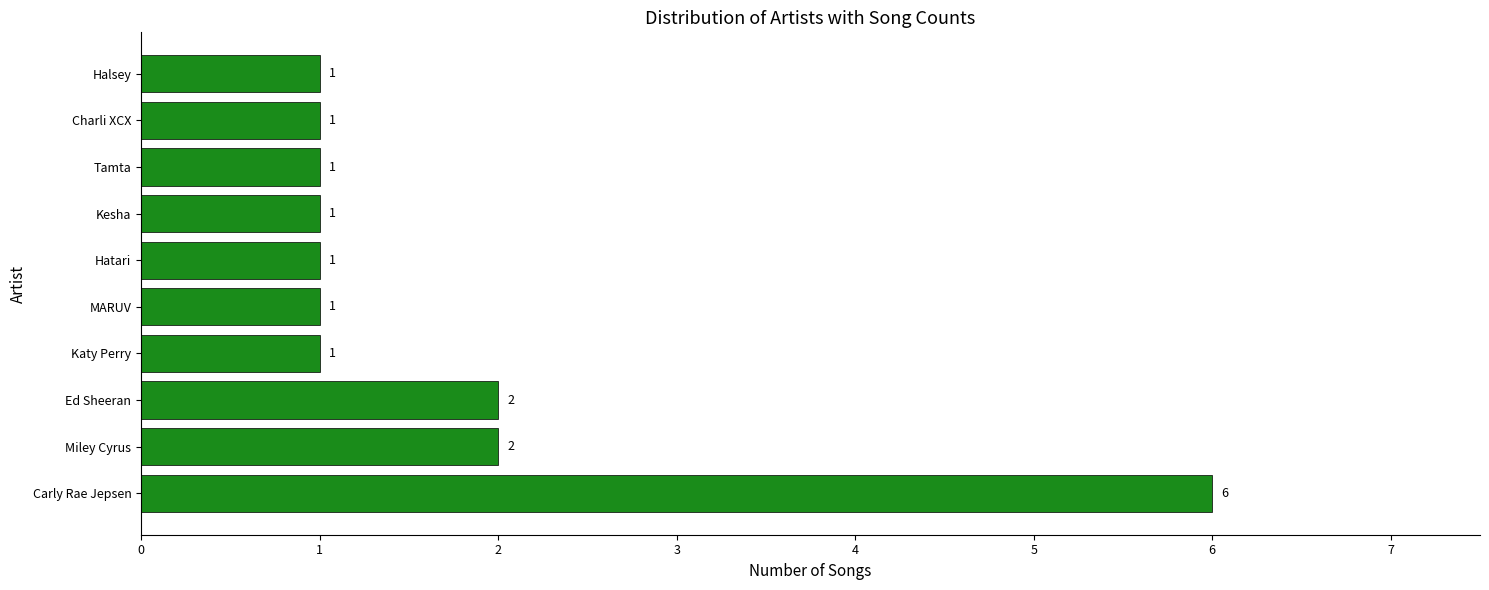

How many bars are there in total?

10